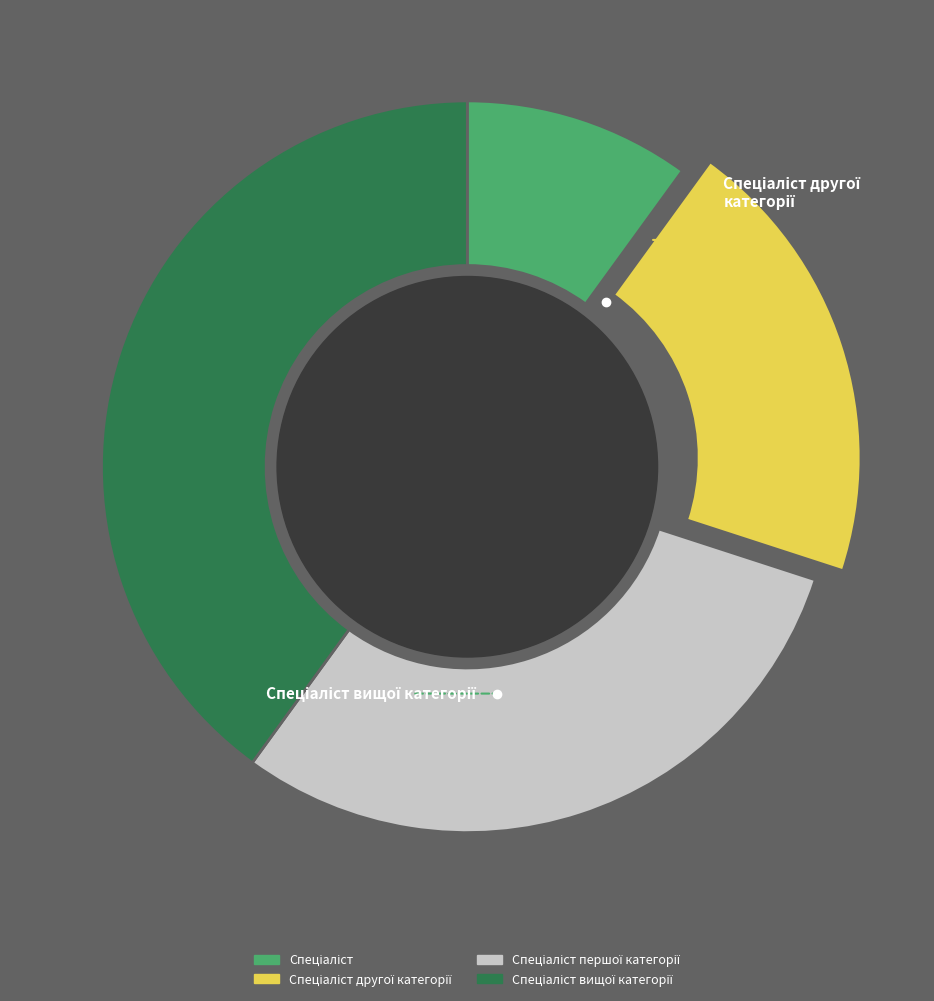

Is there a majority slice in this chart?

No